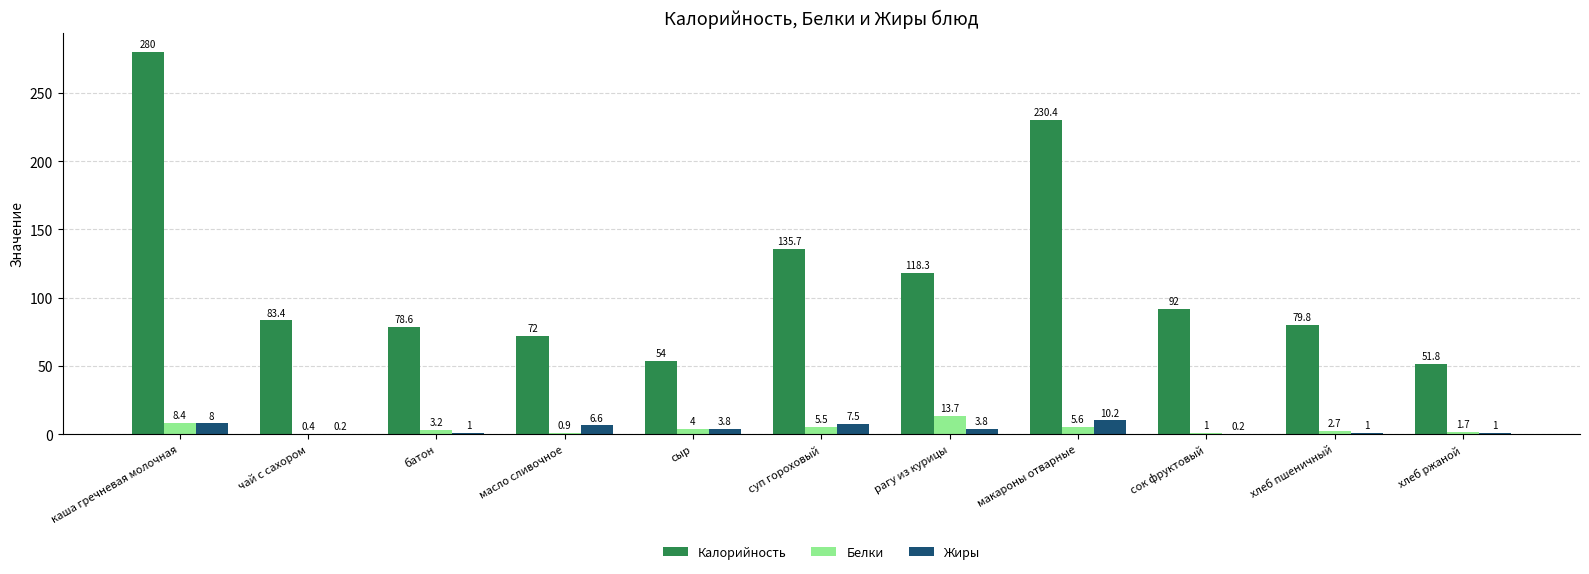

At which category is the sum across all series the highest?

каша гречневая молочная